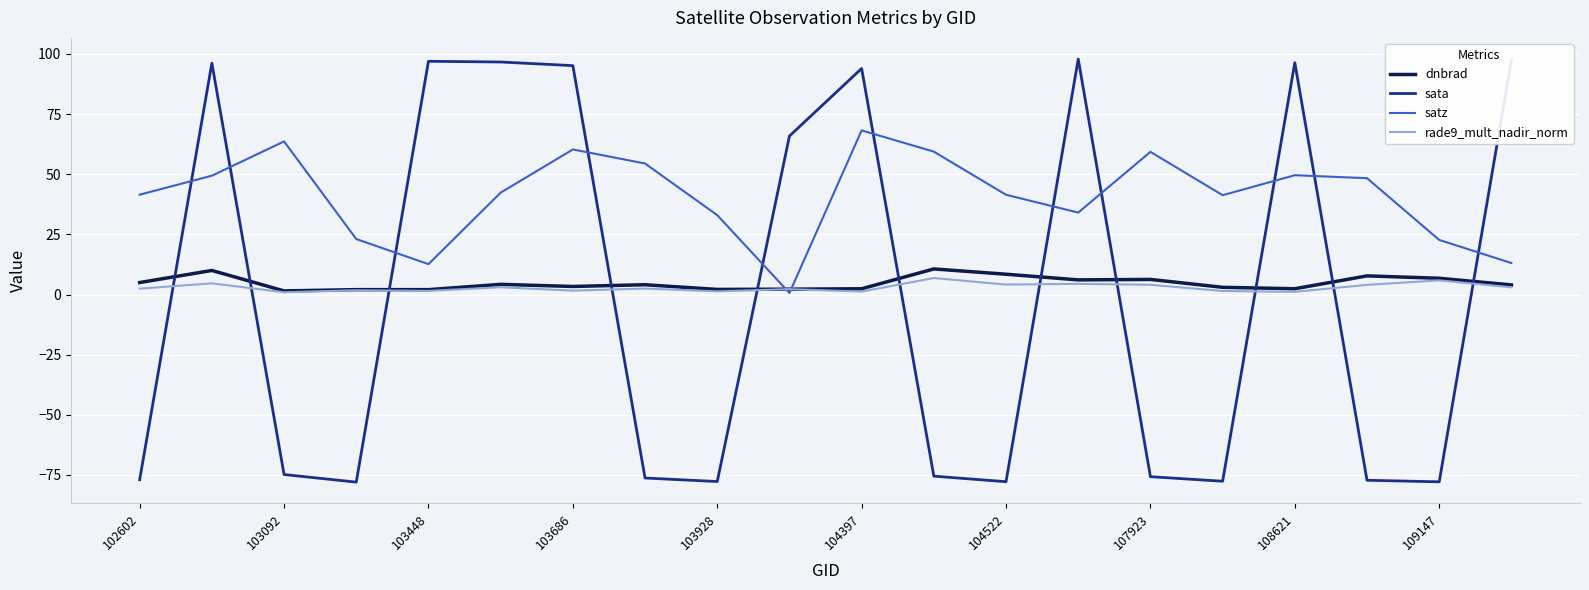

True or false: rade9_mult_nadir_norm and sata cross at least once.

True